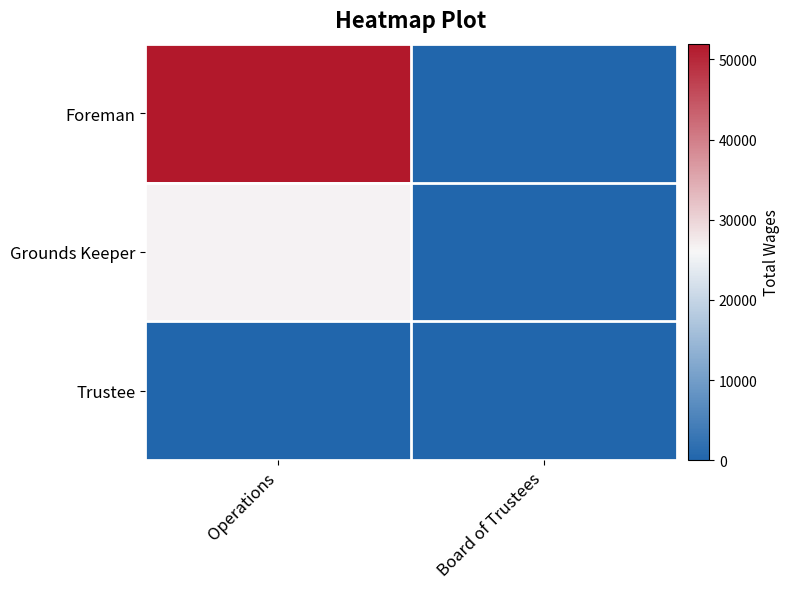

Between Operations and Board of Trustees, which is larger?

Operations